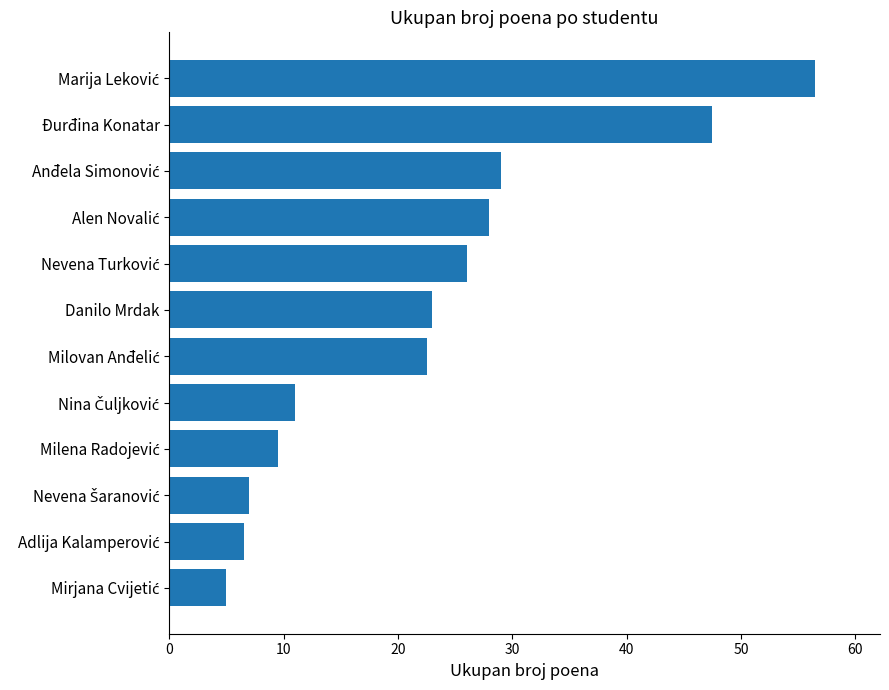

What is the sum of all values?

271.5